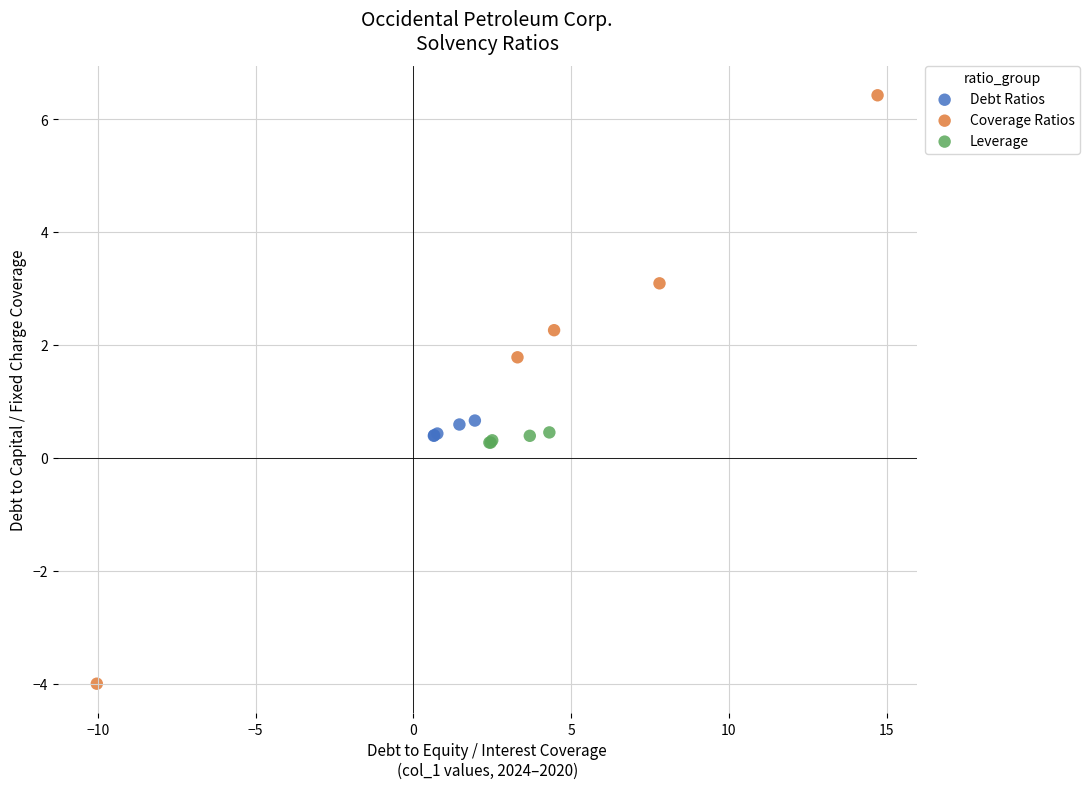

Which series reaches the maximum Y coordinate?

Coverage Ratios